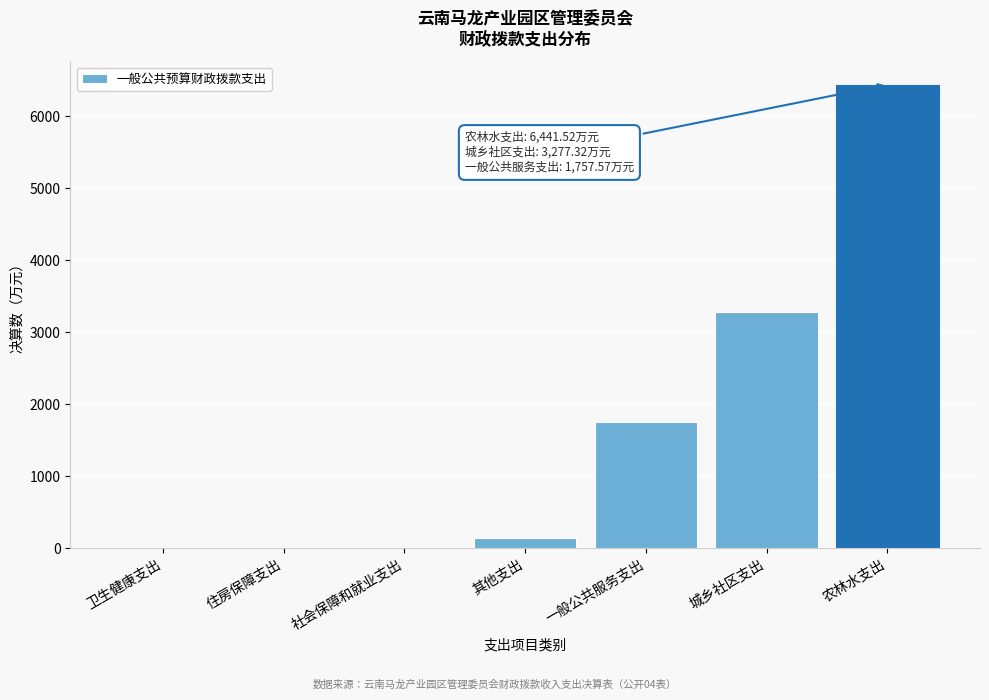

What is the approximate value at 农林水支出?

6441.5